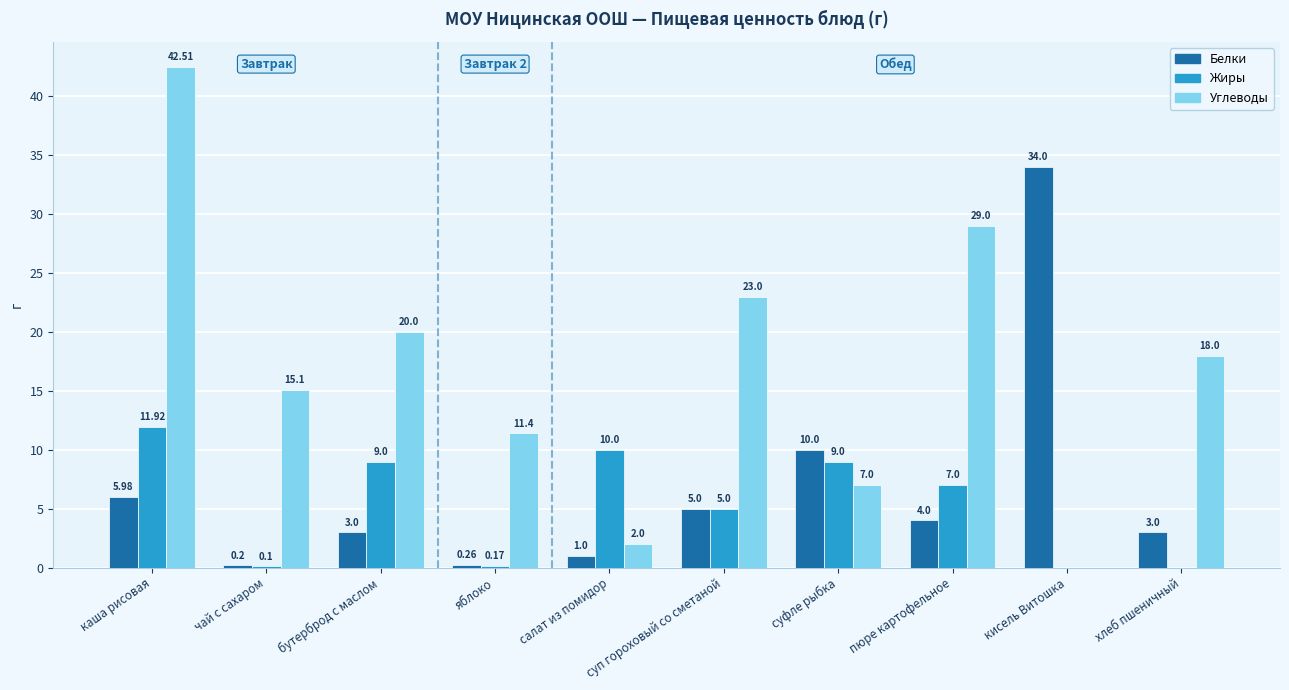

What are all the series names shown in the legend?

Белки, Жиры, Углеводы